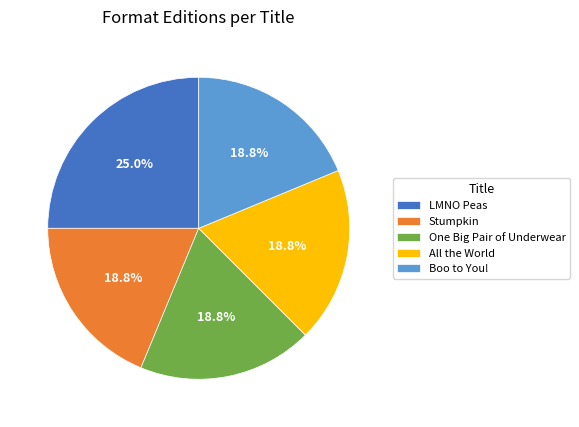

Is there any slice that represents more than half of the pie?

No